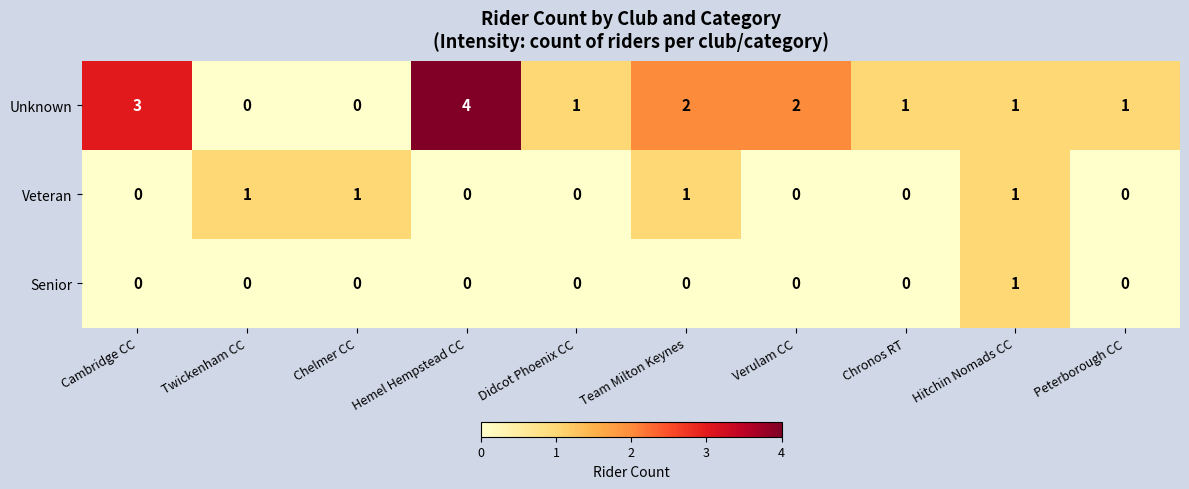

How many distinct data groups are displayed?

3